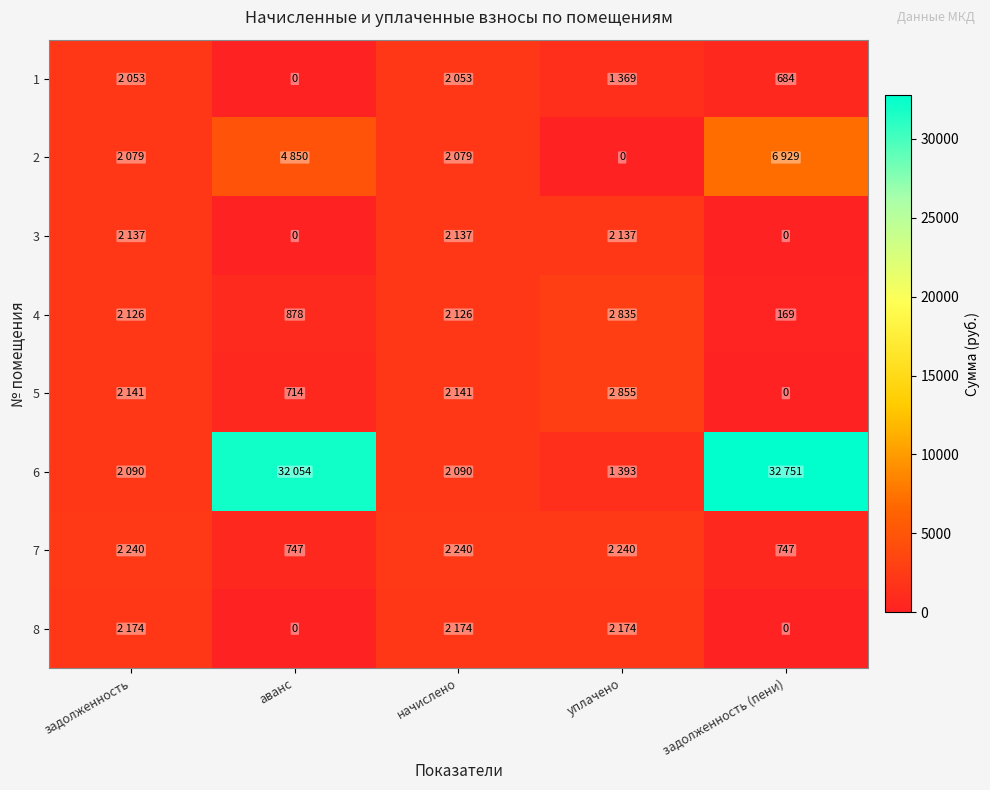

List the series in order of their peak value, highest first.

6, 2, 5, 4, 7, 8, 3, 1